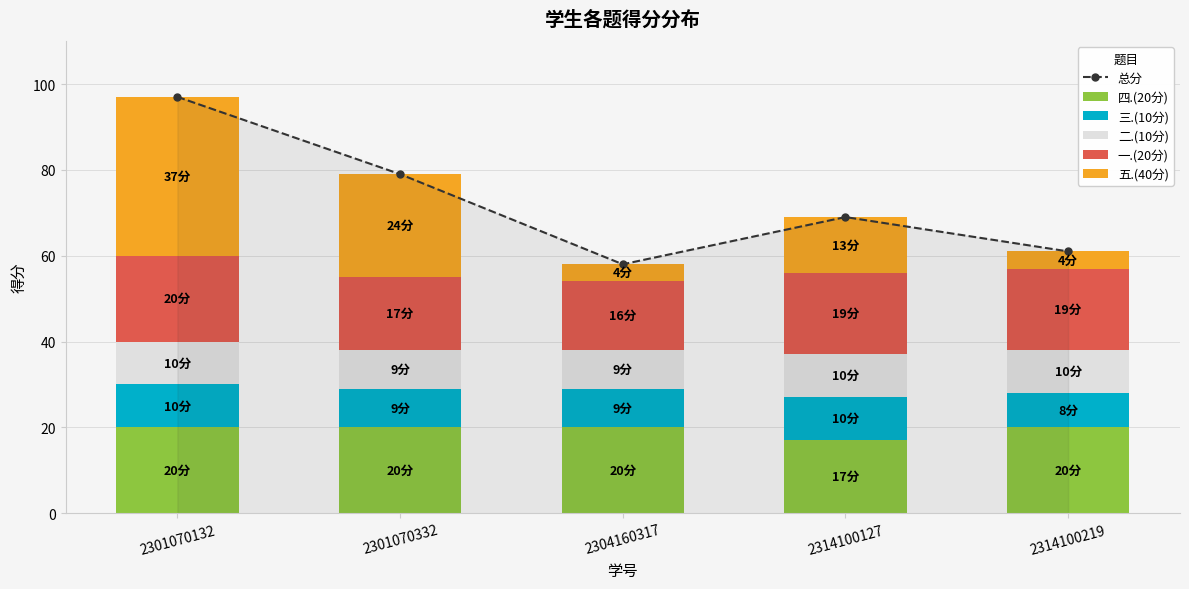

Count the 五.(40分) values in the range 4 to 24.

4